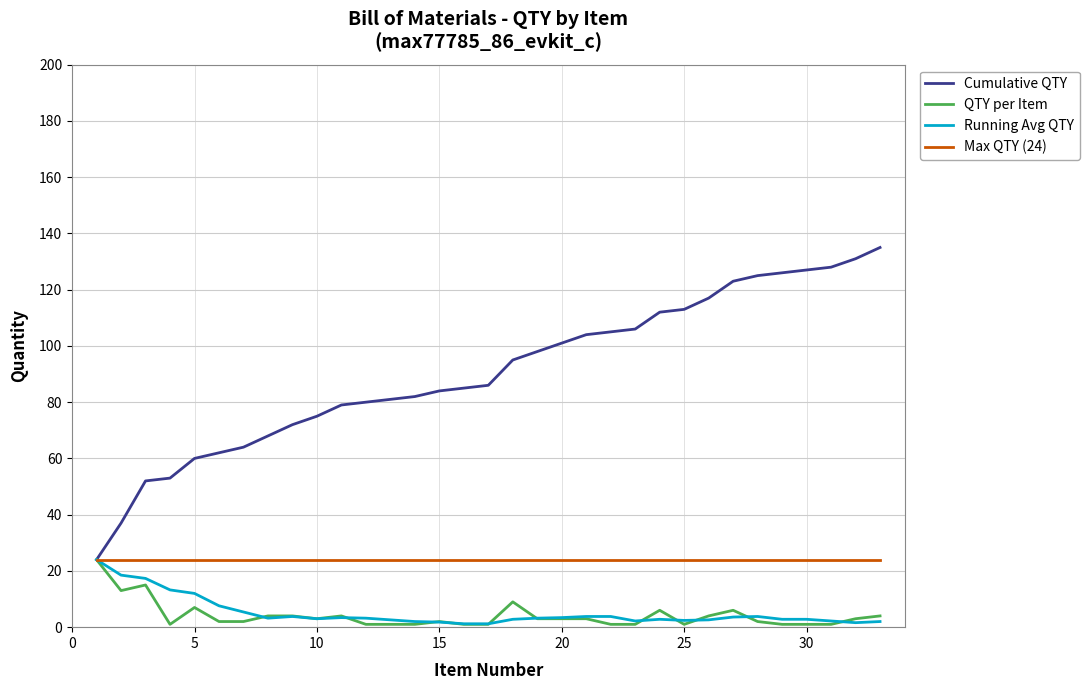

Which series has the widest spread of values?

Cumulative QTY